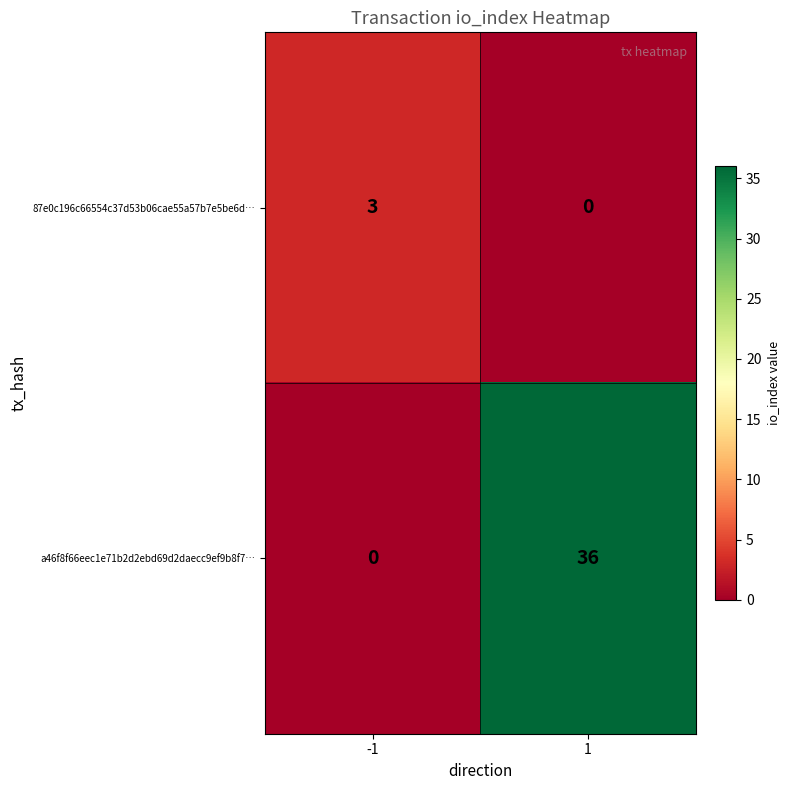

At how many categories does at least one series exceed 10?

1